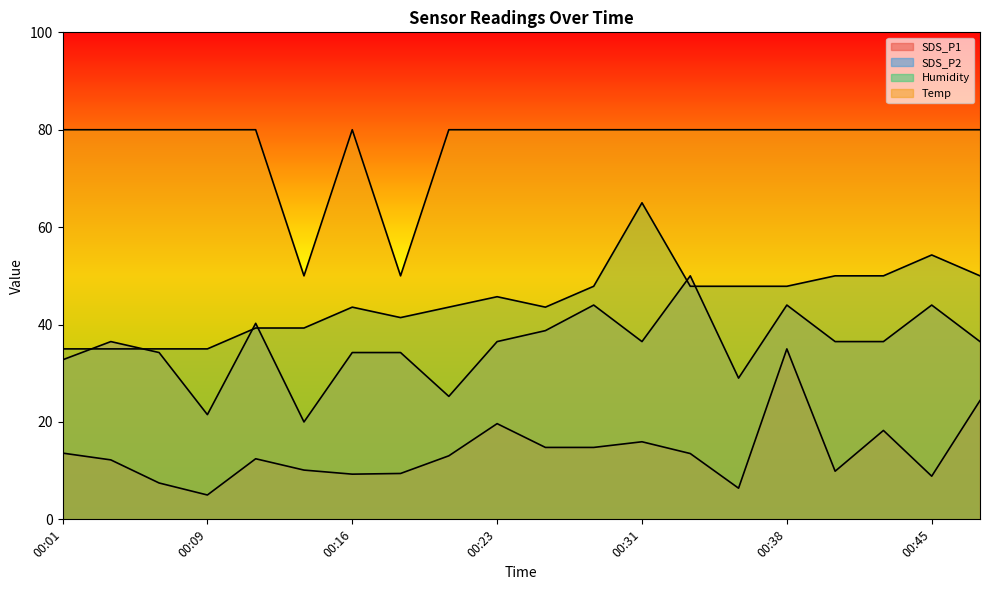

Reading left to right, extract all data points from this chart.

SDS_P1: 00:01=13.6	00:04=12.2	00:06=7.5	00:09=5.0	00:11=12.4	00:13=10.1	00:16=9.3	00:18=9.4	00:21=13.0	00:23=19.7	00:26=14.8	00:28=14.8	00:31=15.9	00:33=13.5	00:35=6.4	00:38=35.0	00:40=9.9	00:43=18.3	00:45=8.9	00:48=24.4
SDS_P2: 00:01=32.8	00:04=36.5	00:06=34.2	00:09=21.5	00:11=40.2	00:13=20.0	00:16=34.2	00:18=34.2	00:21=25.3	00:23=36.5	00:26=38.8	00:28=44.0	00:31=36.5	00:33=50.0	00:35=29.0	00:38=44.0	00:40=36.5	00:43=36.5	00:45=44.0	00:48=36.5
Humidity: 00:01=35.0	00:04=35.0	00:06=35.0	00:09=35.0	00:11=39.3	00:13=39.3	00:16=43.6	00:18=41.4	00:21=43.6	00:23=45.7	00:26=43.6	00:28=47.9	00:31=65.0	00:33=47.9	00:35=47.9	00:38=47.9	00:40=50.0	00:43=50.0	00:45=54.3	00:48=50.0
Temp: 00:01=80.0	00:04=80.0	00:06=80.0	00:09=80.0	00:11=80.0	00:13=50.0	00:16=80.0	00:18=50.0	00:21=80.0	00:23=80.0	00:26=80.0	00:28=80.0	00:31=80.0	00:33=80.0	00:35=80.0	00:38=80.0	00:40=80.0	00:43=80.0	00:45=80.0	00:48=80.0